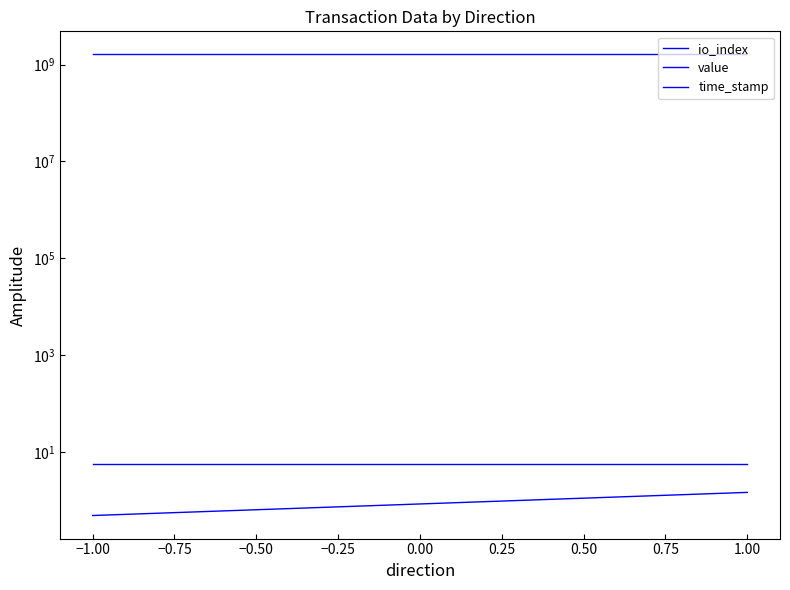

What is the value of the io_index point at the 1st from the left?

0.5